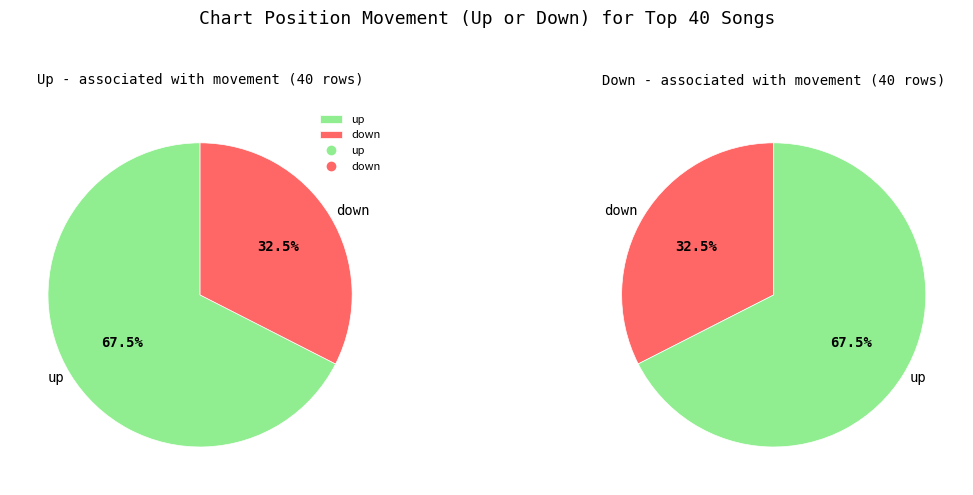

Is there a majority slice in this chart?

Yes